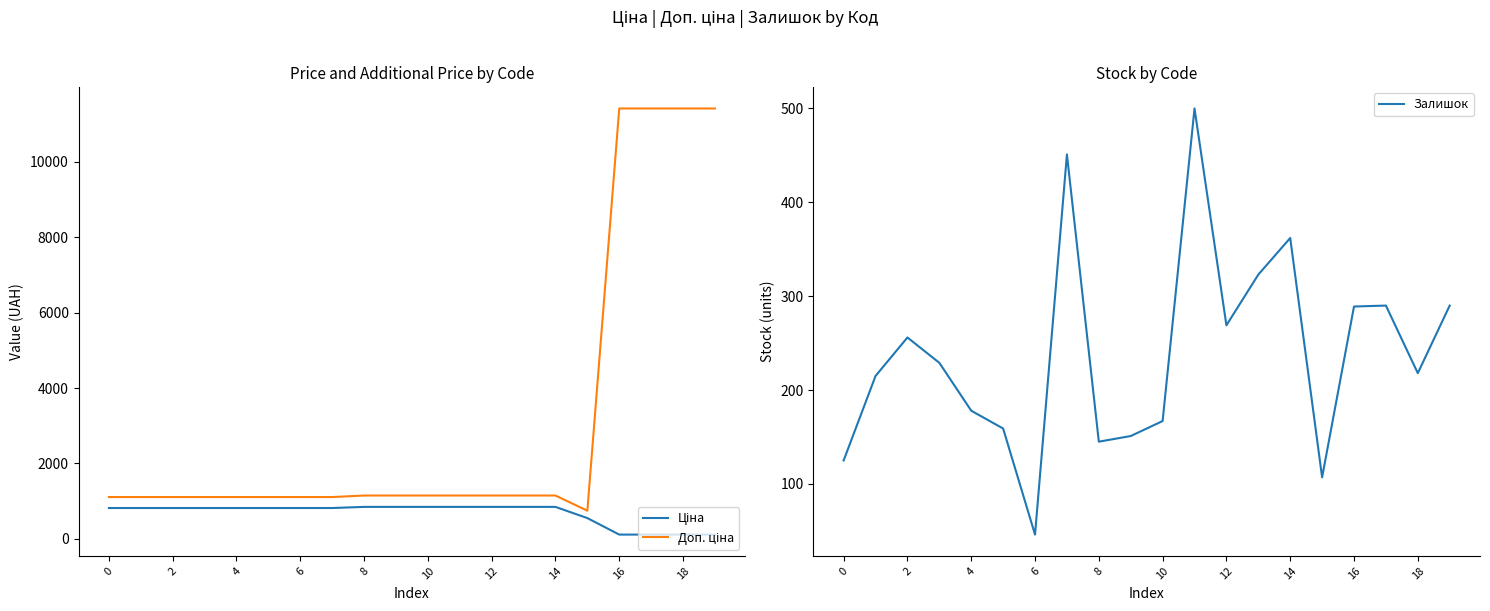

Reading left to right, transcribe all the data shown in this chart.

Ціна: 818.5	818.5	818.5	818.5	818.5	818.5	818.5	818.5	848.4	848.4	848.4	848.4	848.4	848.4	848.4	551.5	114.1	114.1	114.1	114.1
Доп. ціна: 1109.2	1109.2	1109.2	1109.2	1109.2	1109.2	1109.2	1109.2	1149.7	1149.7	1149.7	1149.7	1149.7	1149.7	1149.7	747.0	11410.0	11410.0	11410.0	11410.0
Залишок: 125.0	215.0	256.0	229.0	178.0	159.0	46.0	451.0	145.0	151.0	167.0	500.0	269.0	323.0	362.0	107.0	289.0	290.0	218.0	290.0